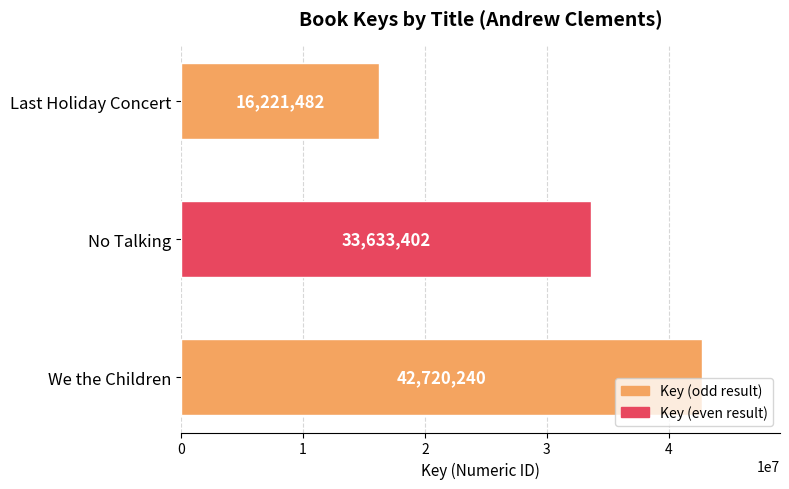

What is the average value?

30858375